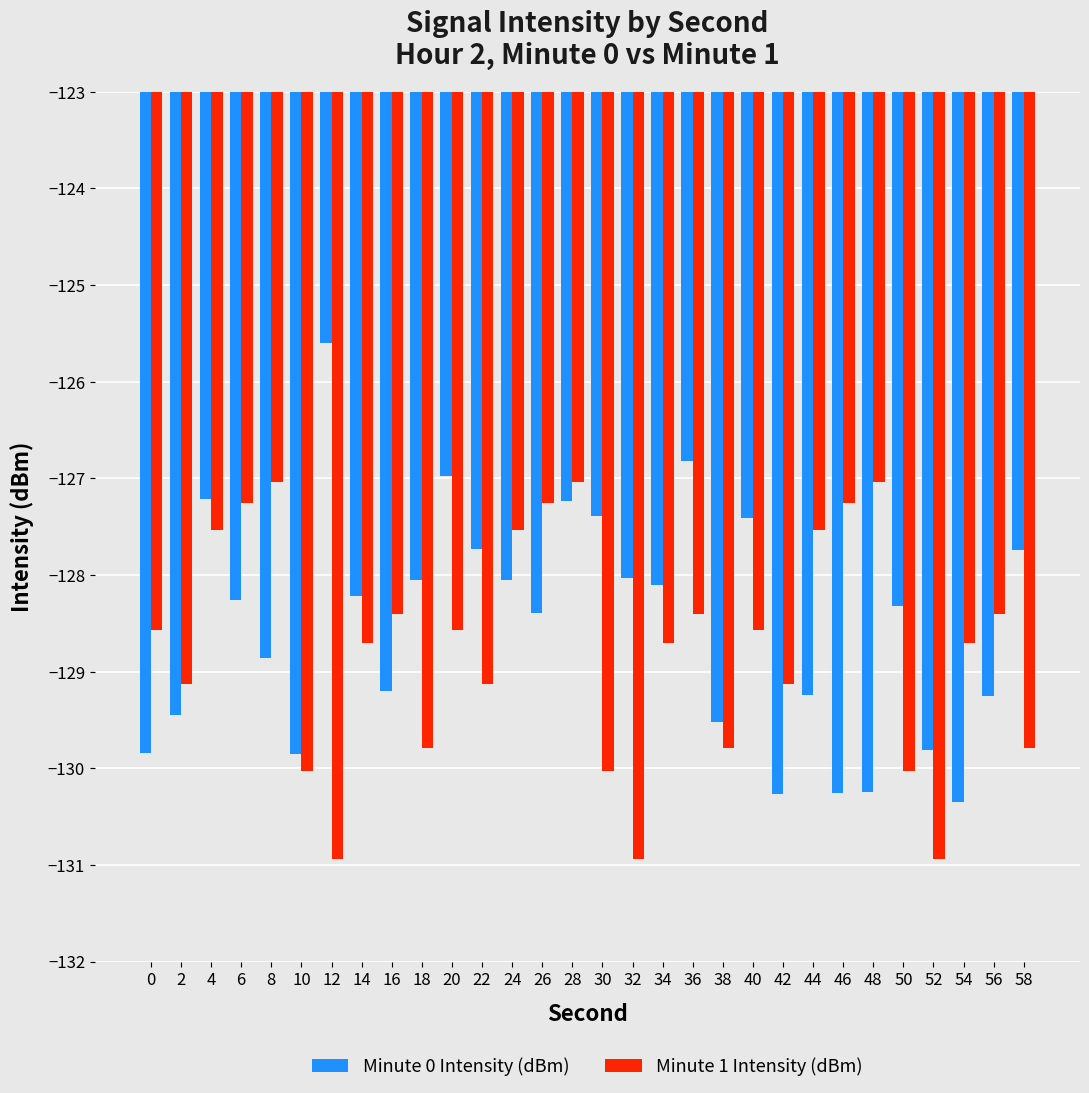

At 36, list the series in order from smallest to largest.

Minute 1 Intensity (dBm), Minute 0 Intensity (dBm)